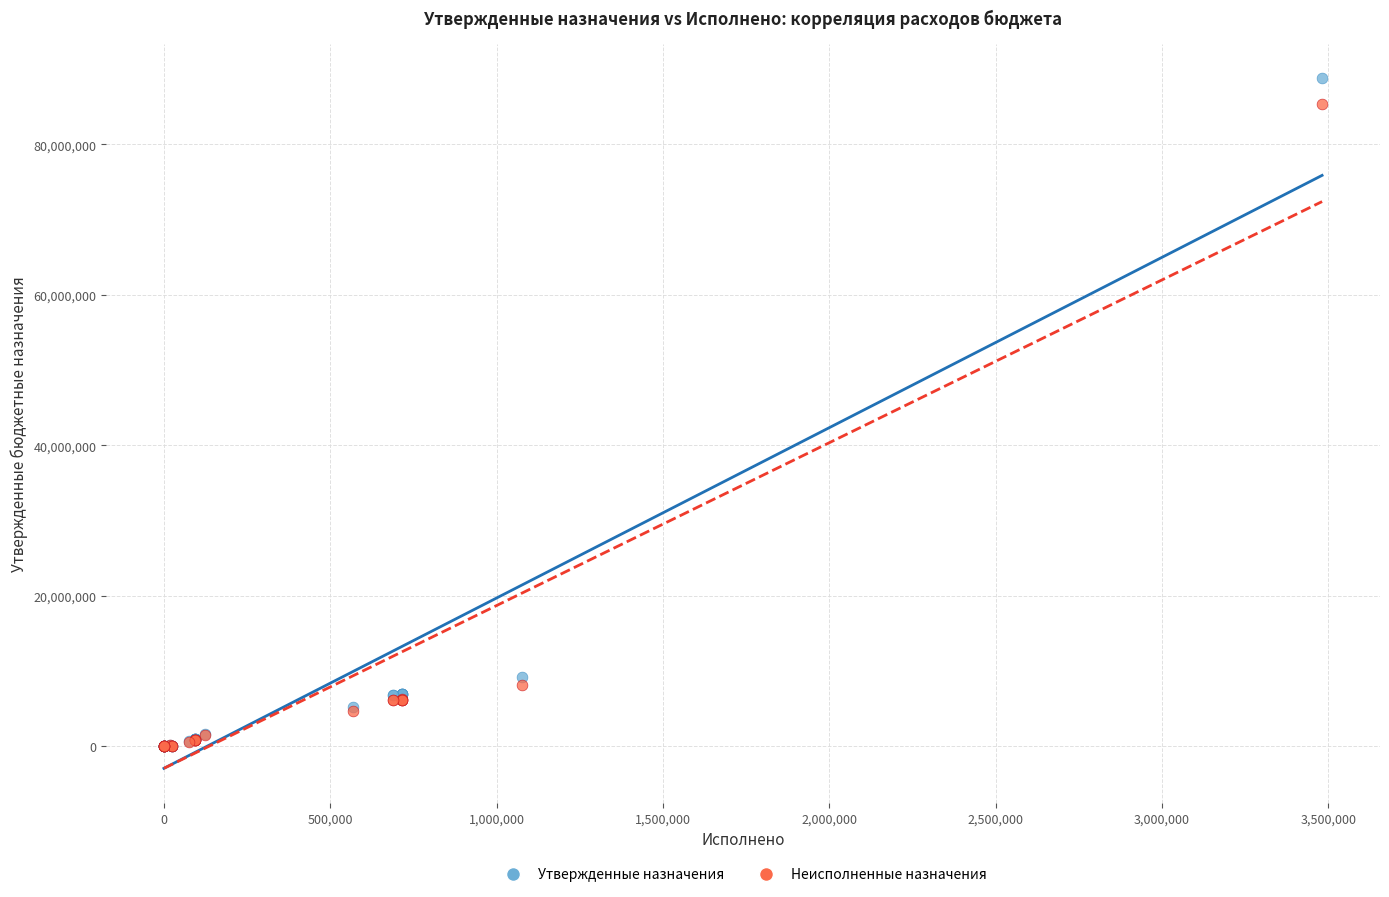

Across all series, what Y value is closest to 44403700?

9205406.0